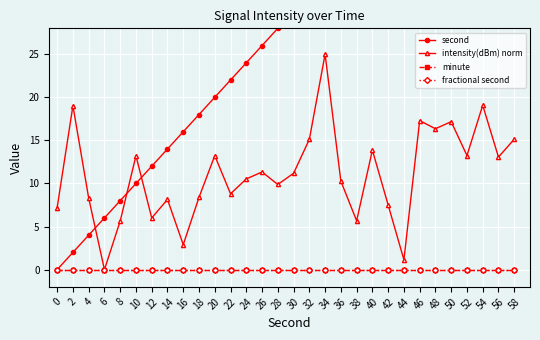

At how many categories does at least one series exceed 2?

30